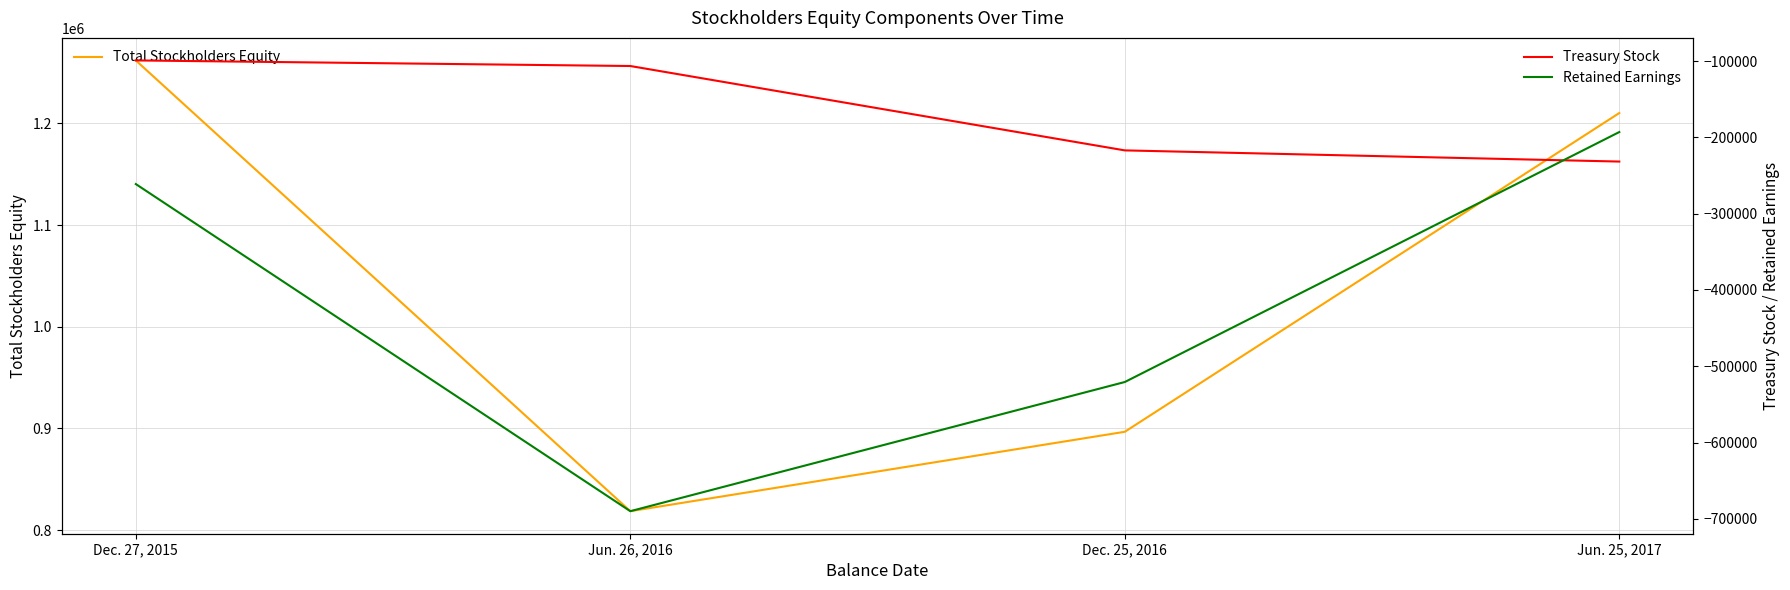

What is the value of the Treasury Stock point at the 1st from the left?

-99233